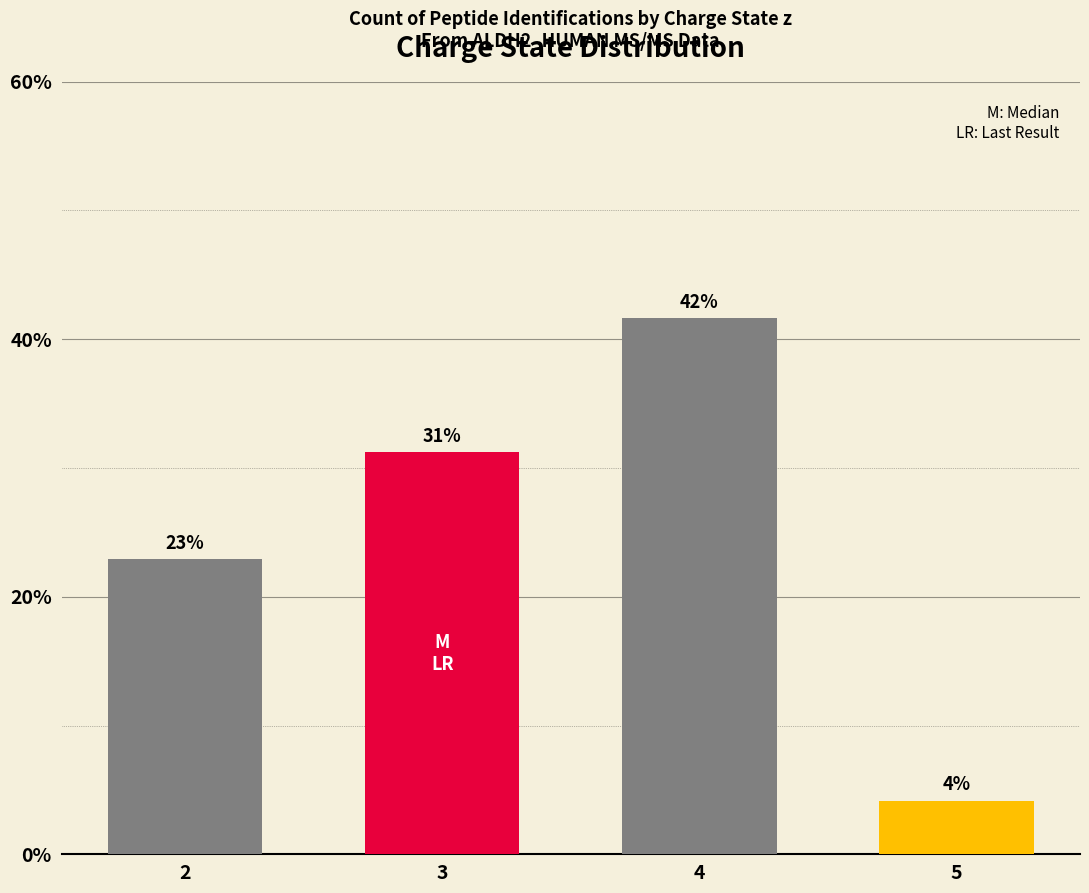

Reading left to right, extract all data points from this chart.

22.9	31.2	41.7	4.2